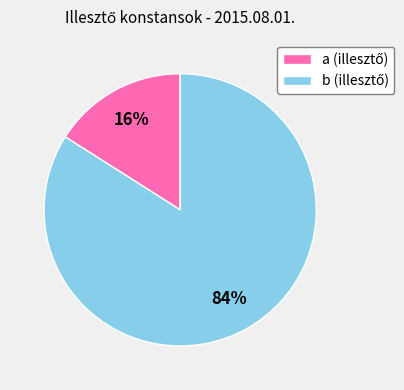

How many segments does this pie chart have?

2